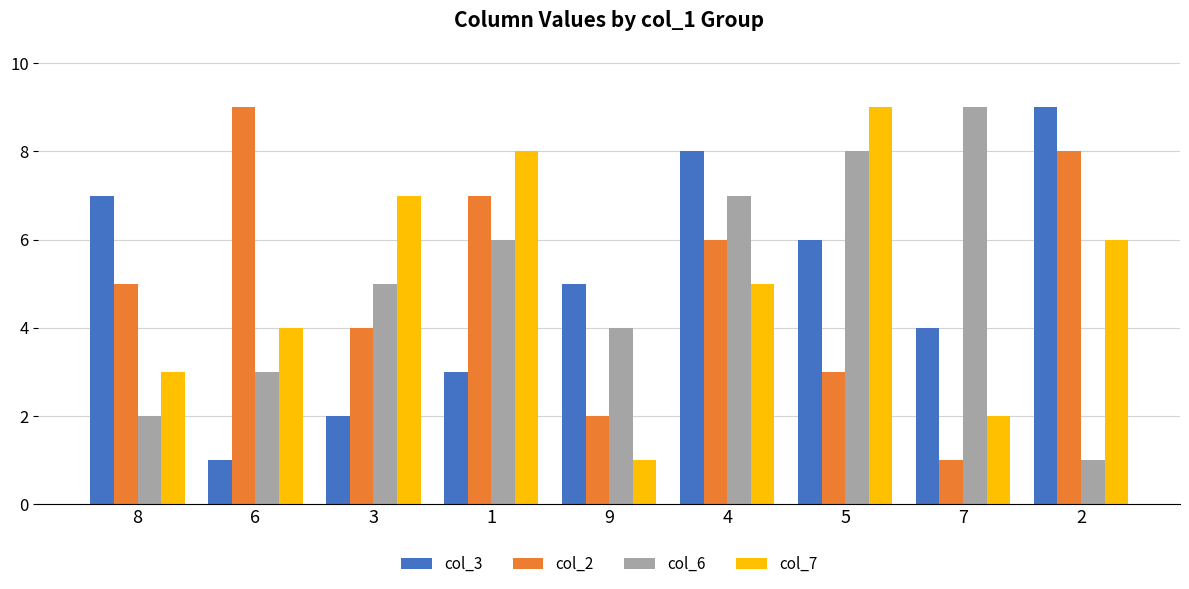

What are all the series names shown in the legend?

col_3, col_2, col_6, col_7